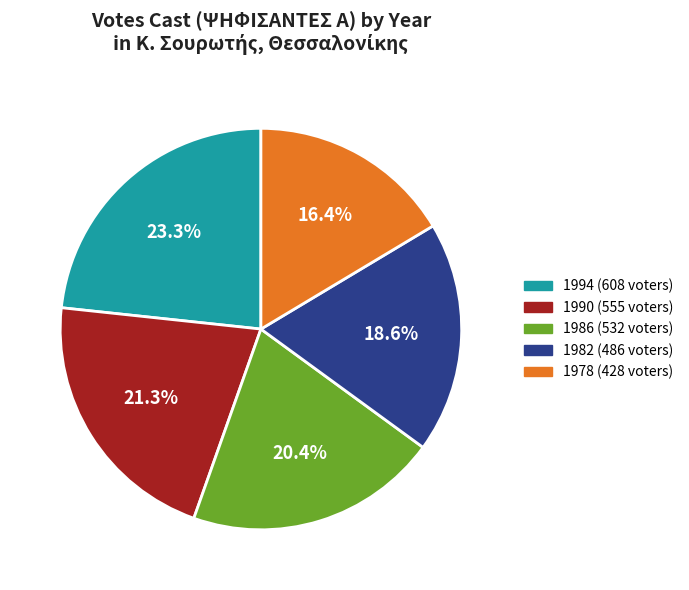

True or false: 1990 accounts for 35% of the total.

False